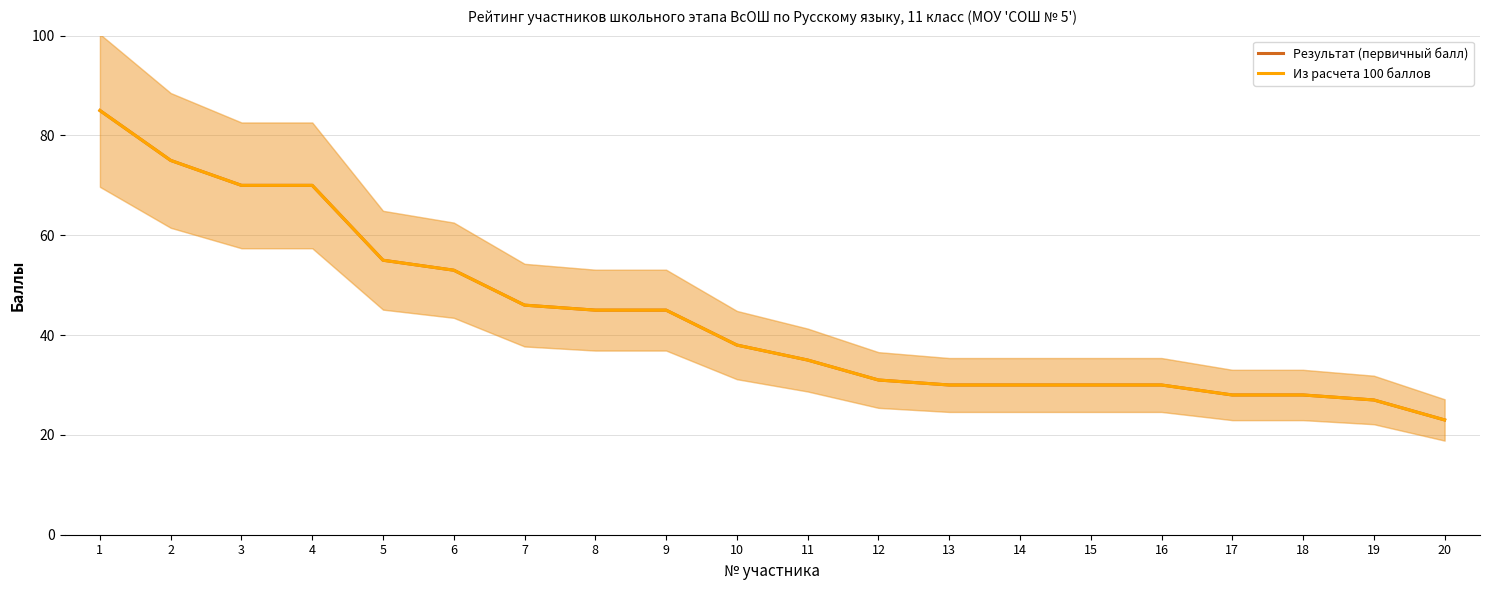

Which label corresponds to the smallest value in the chart?

20